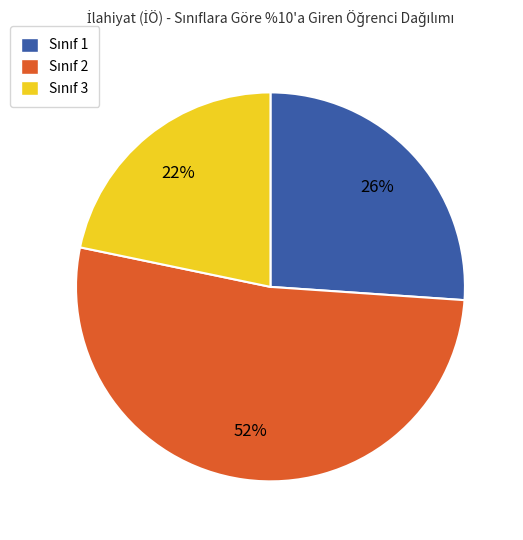

Does any single category account for the majority?

Yes